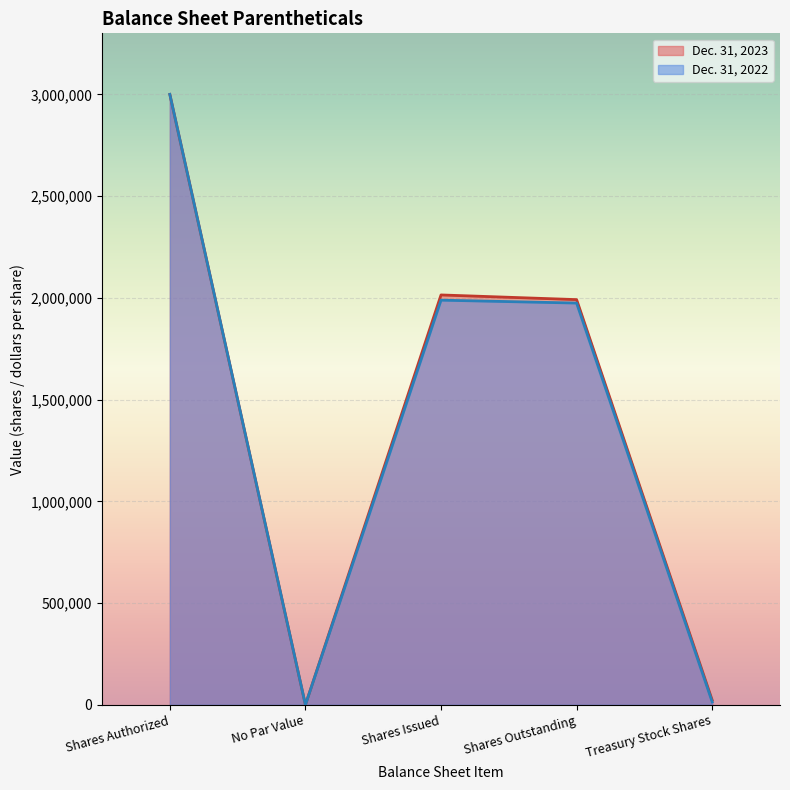

List the series in order of their overall mean, highest first.

Dec. 31, 2023, Dec. 31, 2022